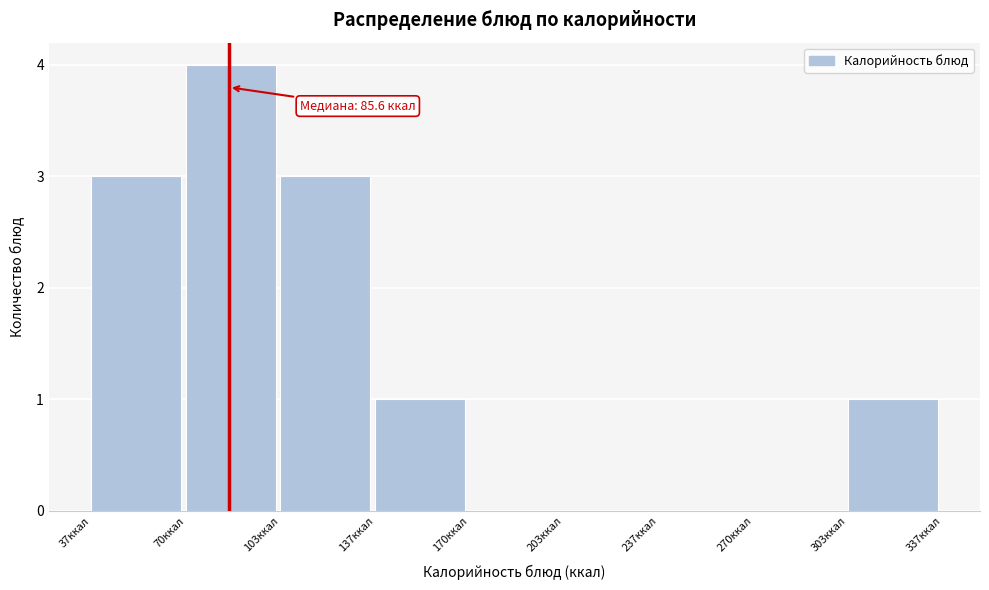

Which range on the x-axis has the tallest bar?

70 to 105